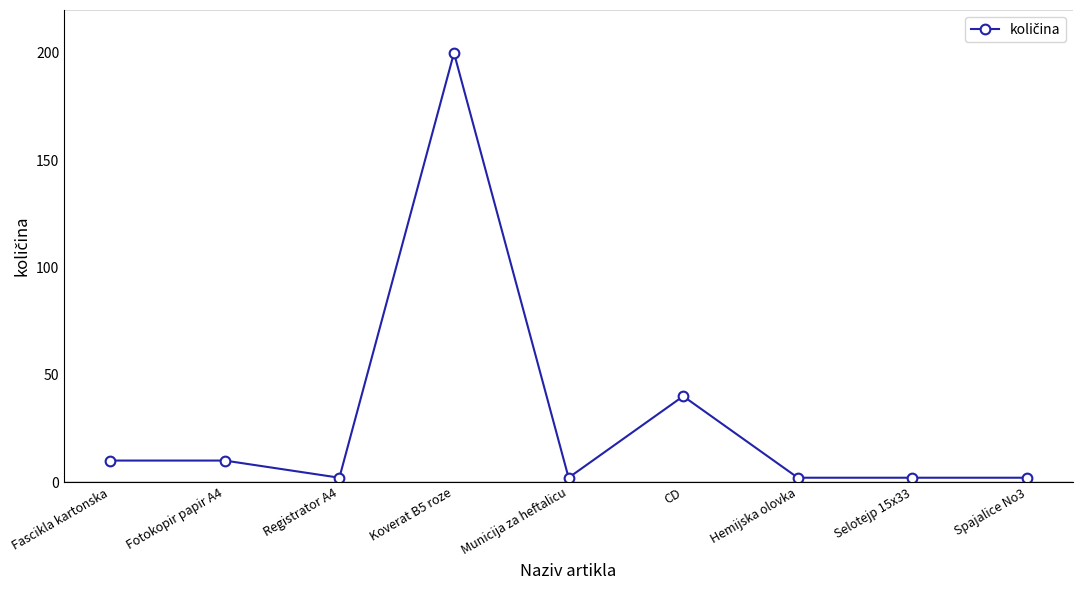

Where is the data nearest to the value 101?

CD